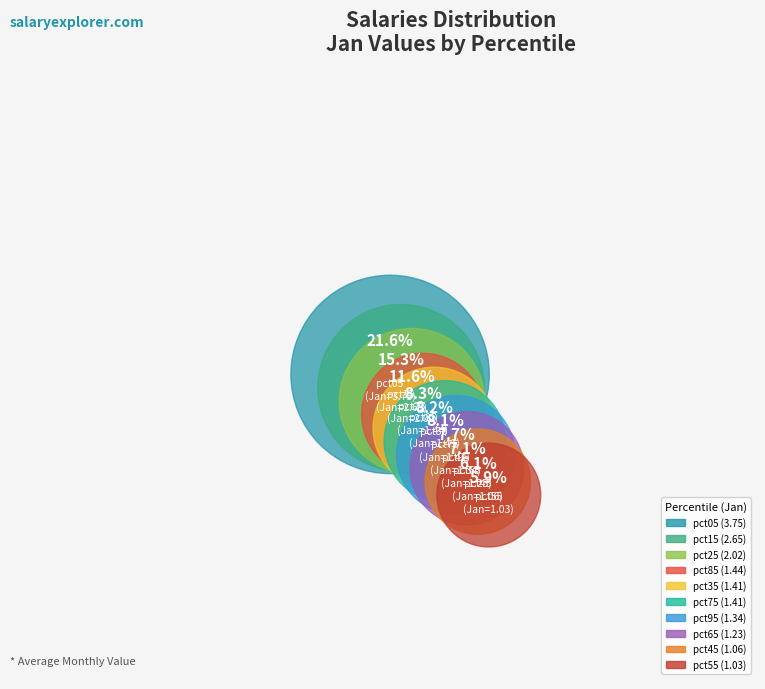

To the nearest percent, what portion does pct25 represent?

12%